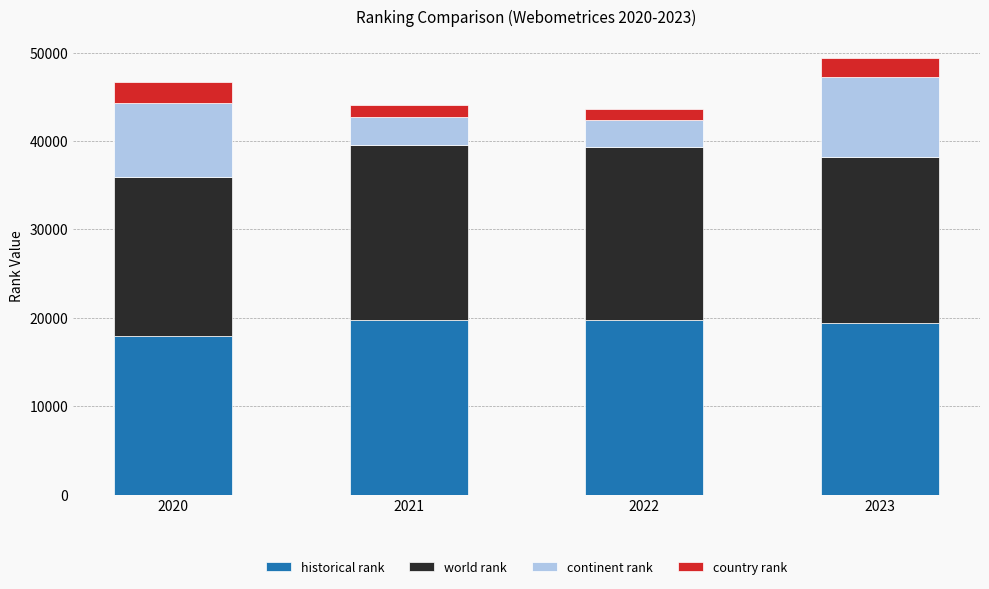

Does the chart contain any negative values?

No